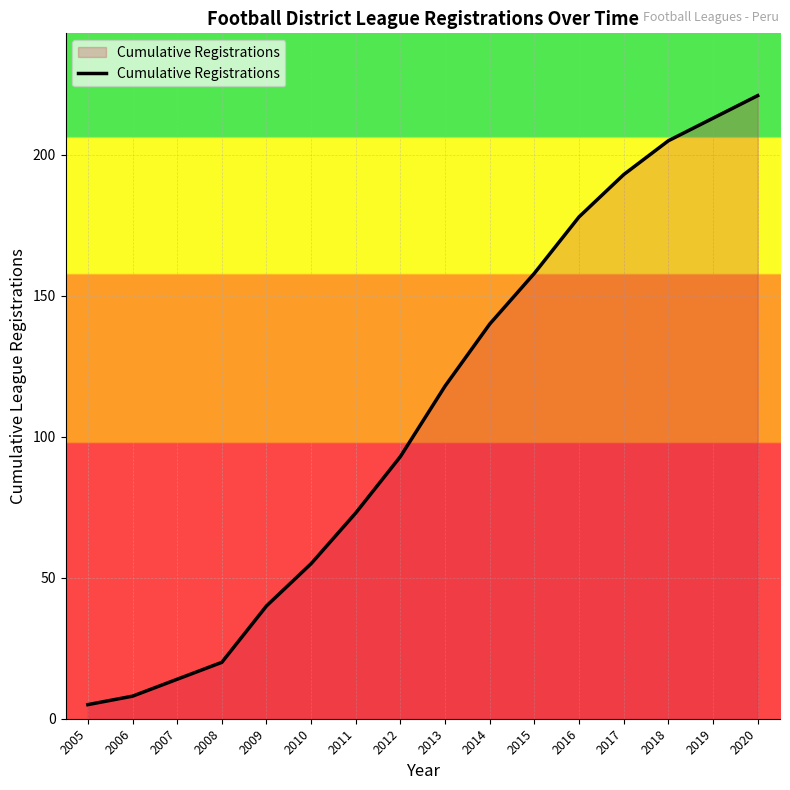

Reading left to right, list all the values displayed in this chart.

2005=5	2006=8	2007=14	2008=20	2009=40	2010=55	2011=73	2012=93	2013=118	2014=140	2015=158	2016=178	2017=193	2018=205	2019=213	2020=221